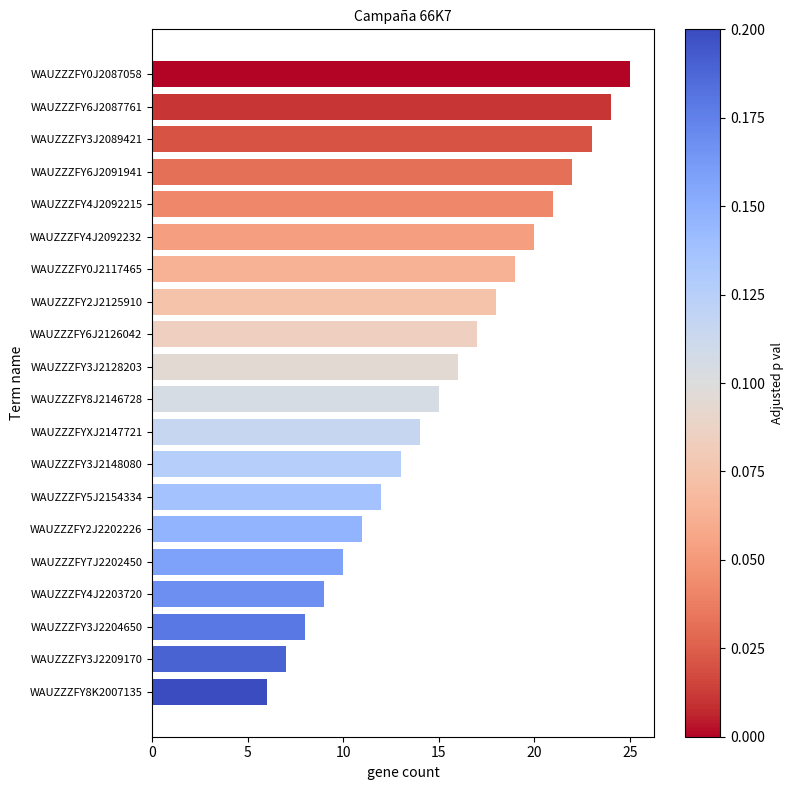

What is the change in value from WAUZZZFY2J2202226 to WAUZZZFY3J2204650?

-3